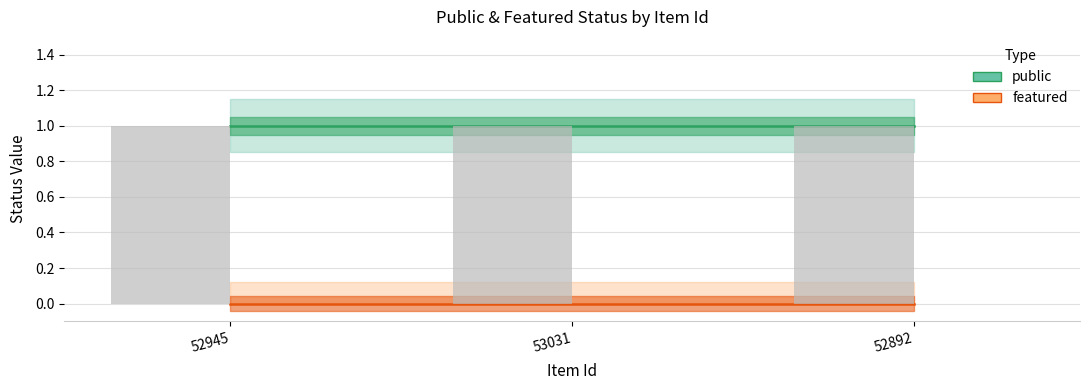

Is the value of featured at 53031 greater than the value of public at 52892?

No